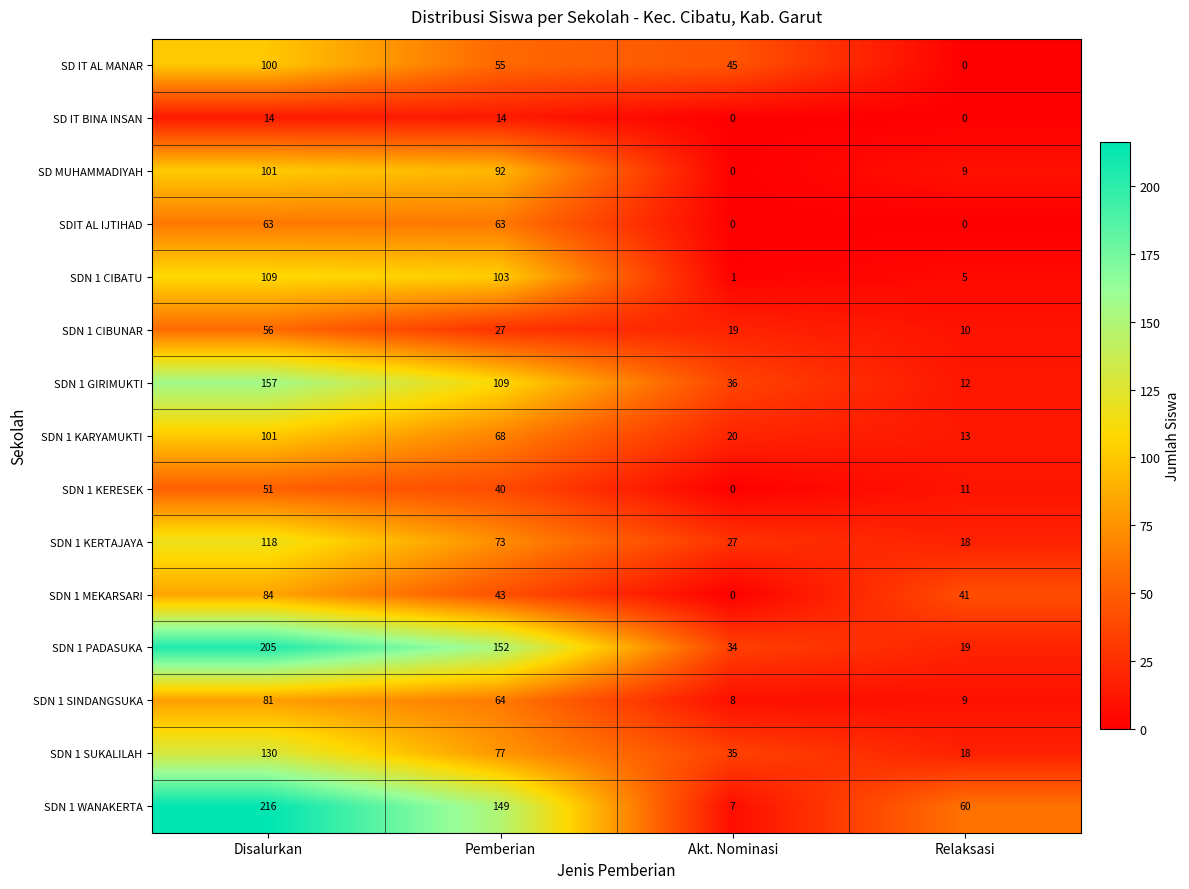

True or false: SDN 1 SUKALILAH has a value of 39 at Pemberian.

False